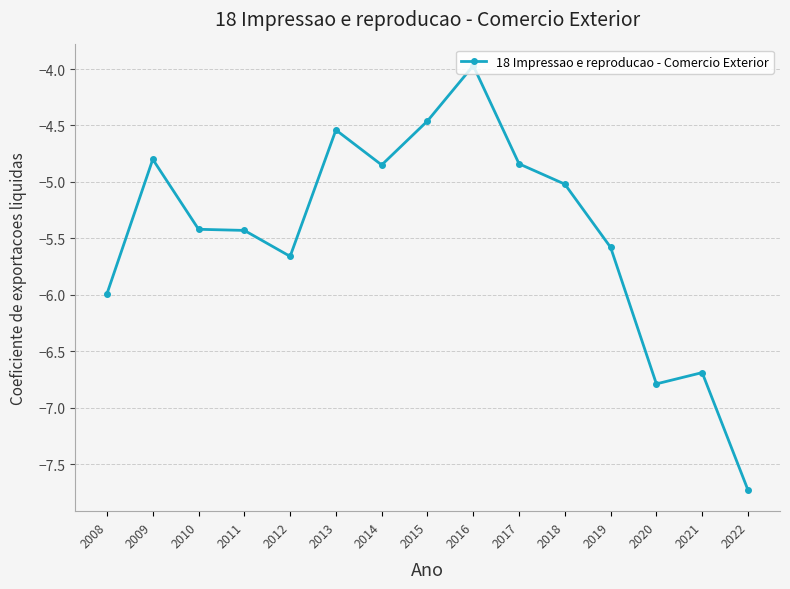

Does the chart have visible grid lines?

Yes